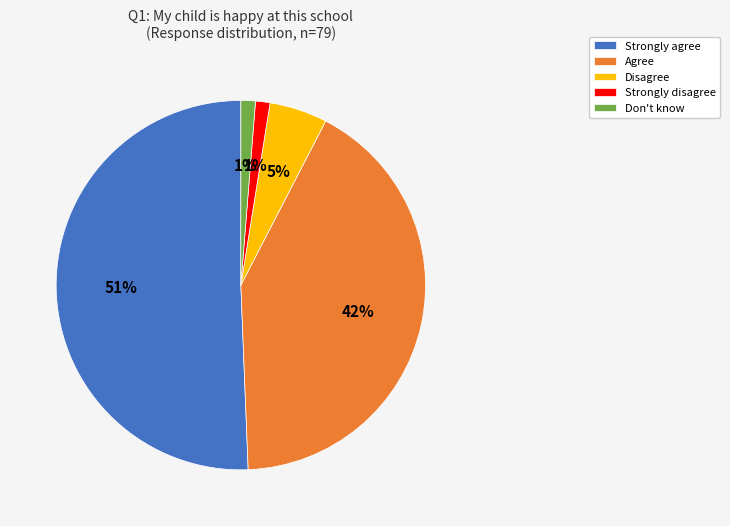

To the nearest percent, what is the combined percentage of Strongly disagree and Agree?

43%